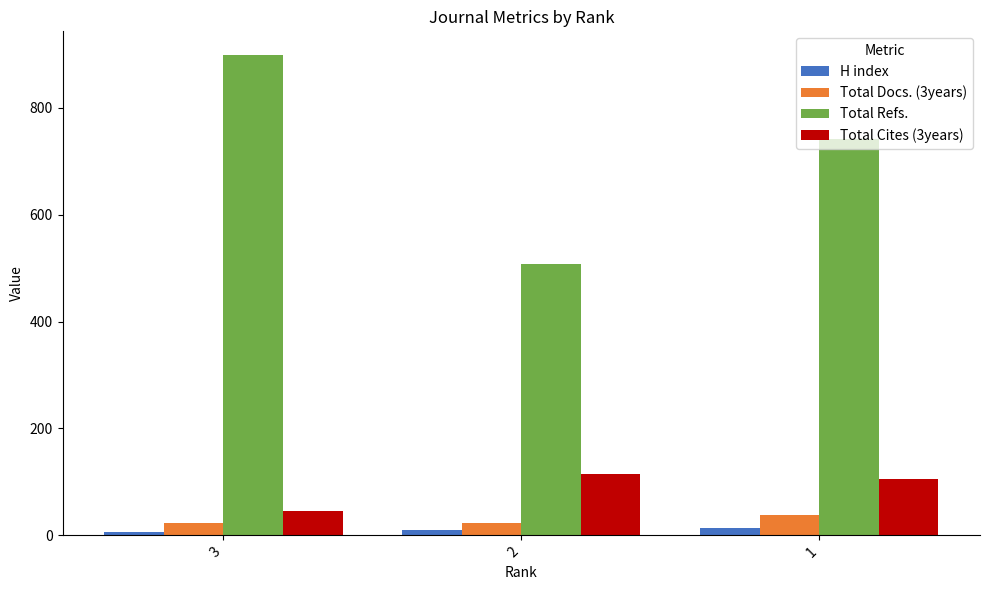

Count the Total Cites (3years) values in the range 46 to 114.

3